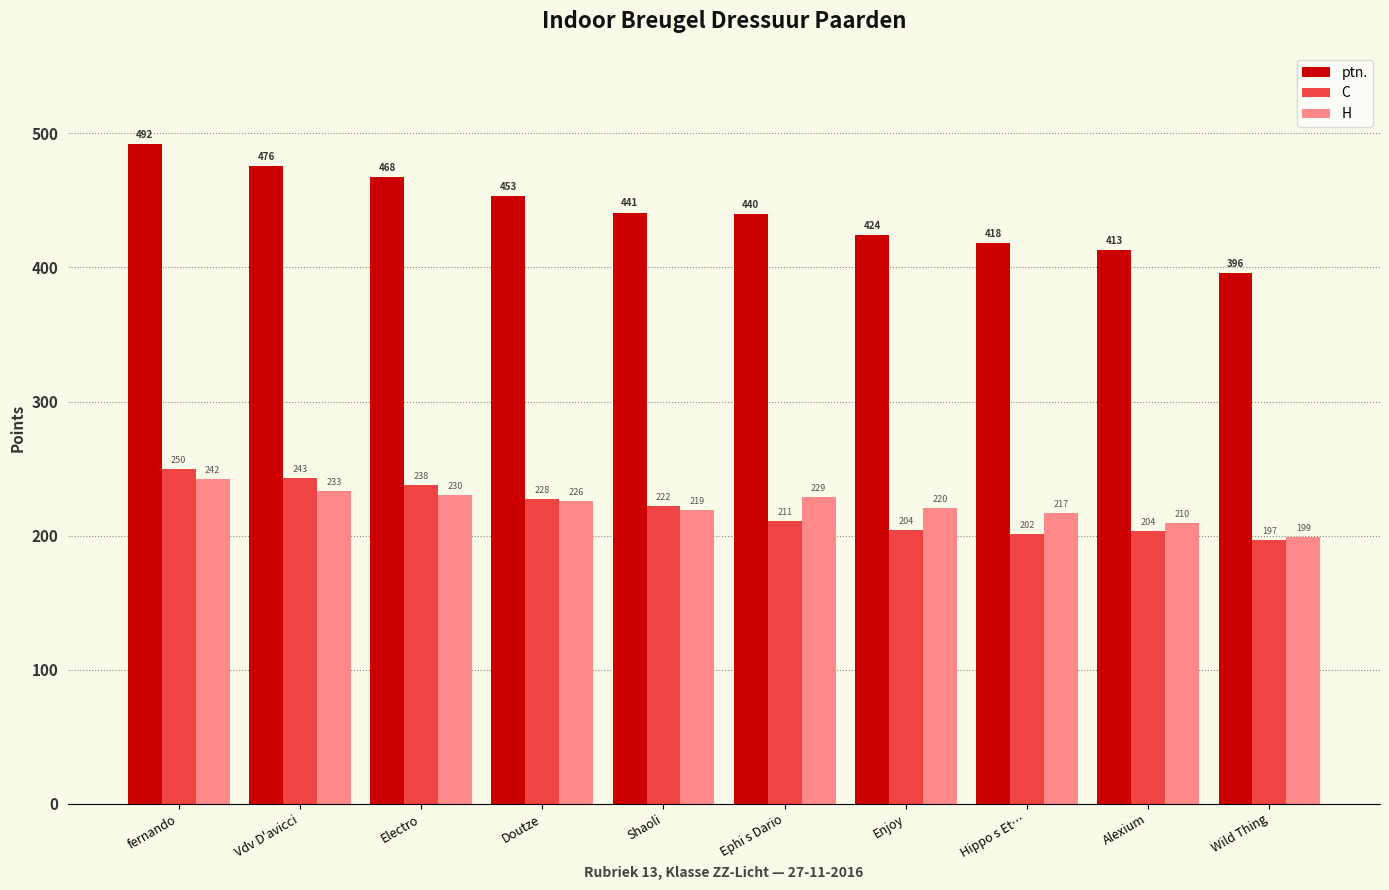

What is the smallest value displayed?

197.0